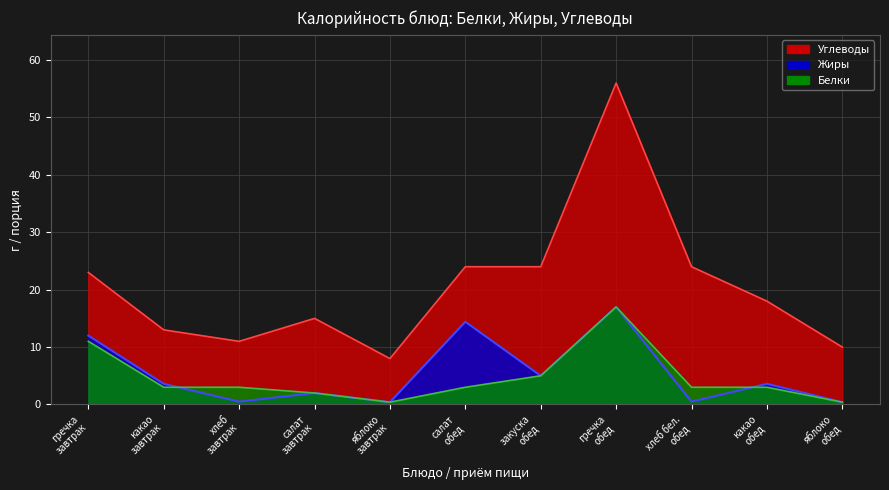

At how many categories does at least one series exceed 38?

1